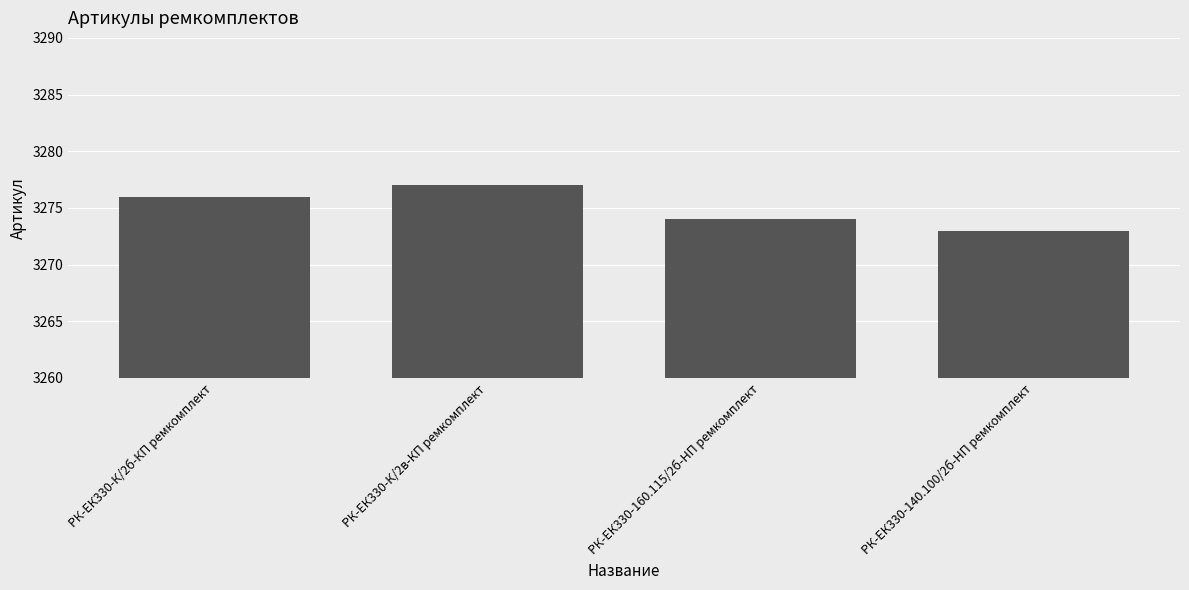

Reading left to right, transcribe all the data shown in this chart.

3276	3277	3274	3273